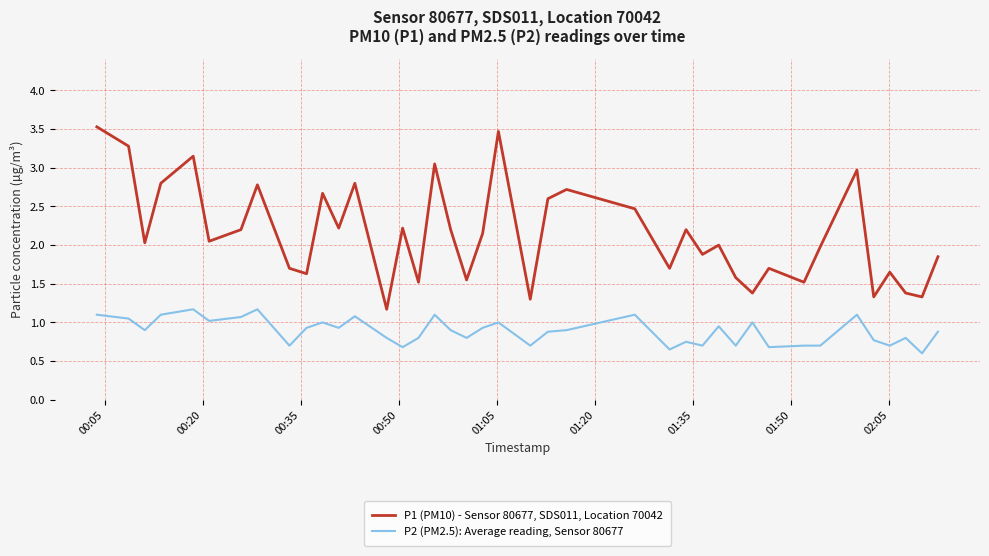

In P1 (PM10) - Sensor 80677, SDS011, Location 70042, how many points are lower than both neighbors (excluding endpoints)?

14